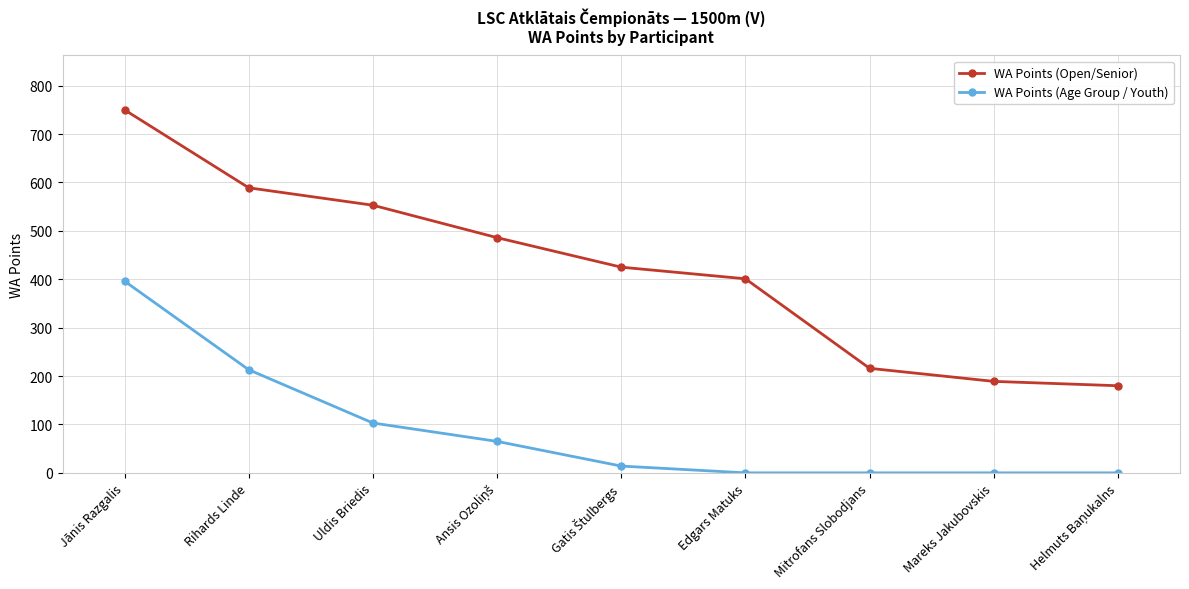

What is the difference between the maximum and minimum values in the WA Points (Open/Senior) series?

570